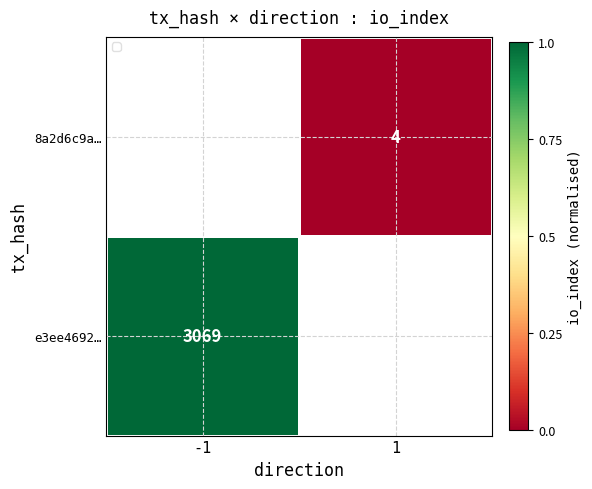

The value of e3ee4692… at -1 is 3069. True or false?

True